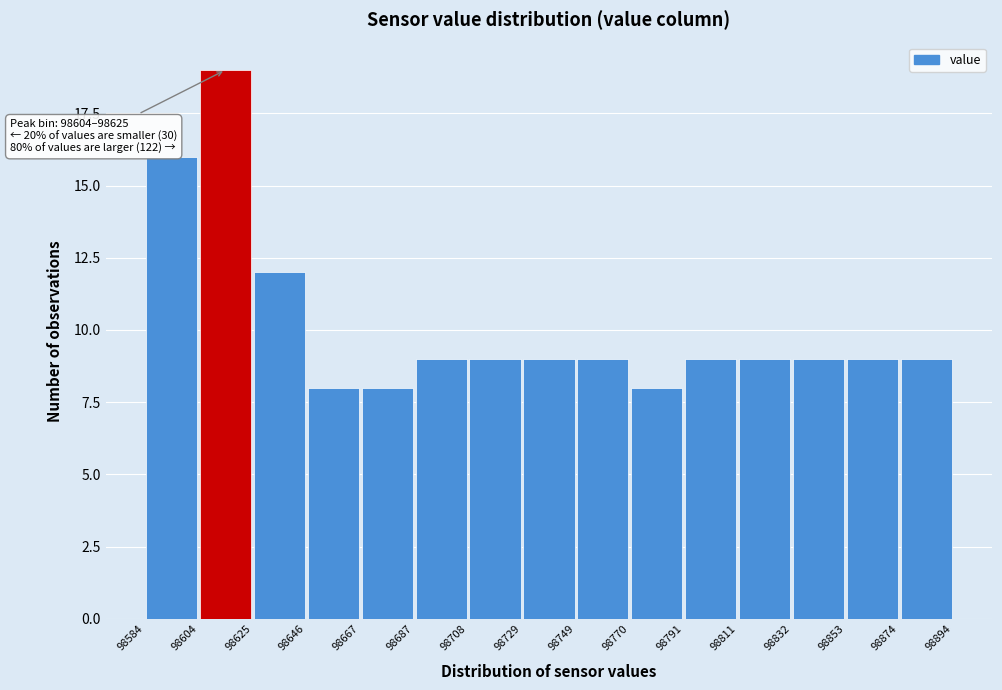

Which range on the x-axis has the tallest bar?

98604 to 98625